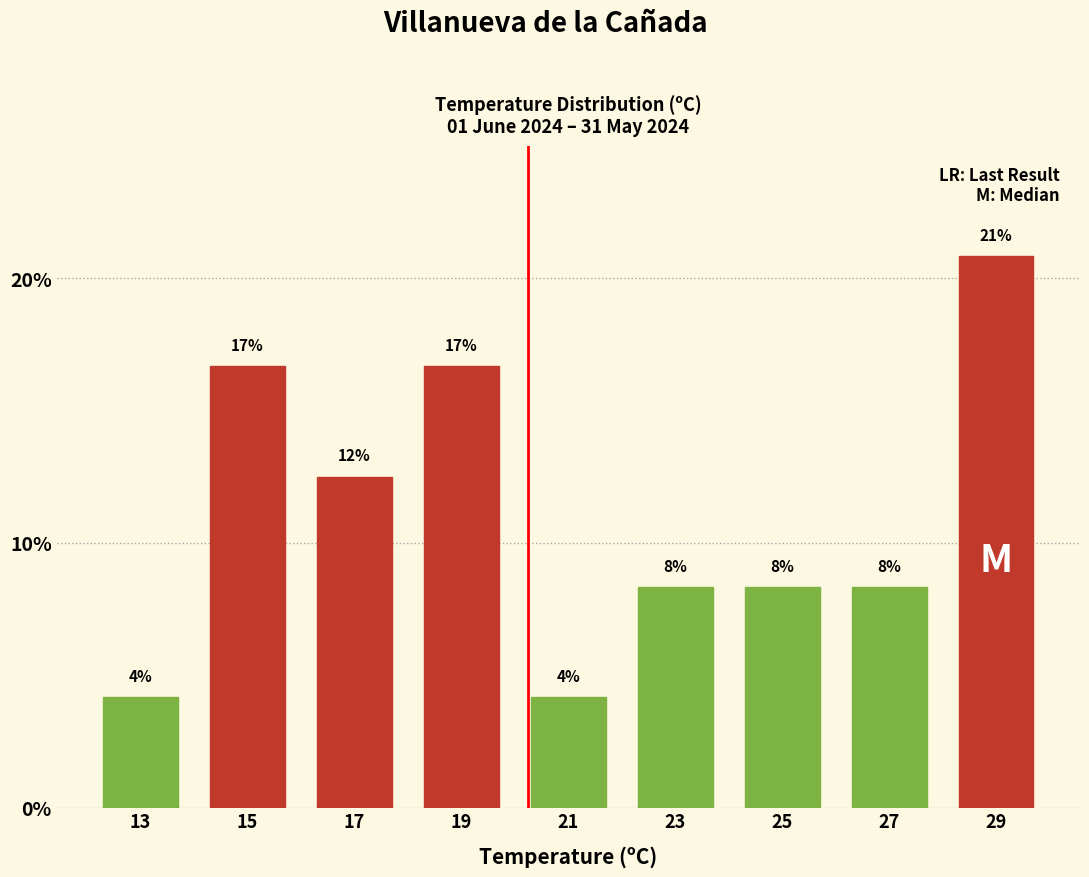

Are the bars horizontal?

No